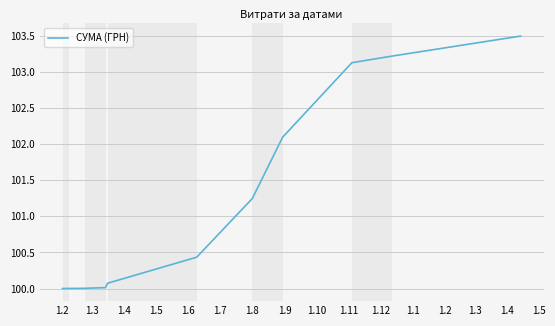

How many series are shown in this chart?

1